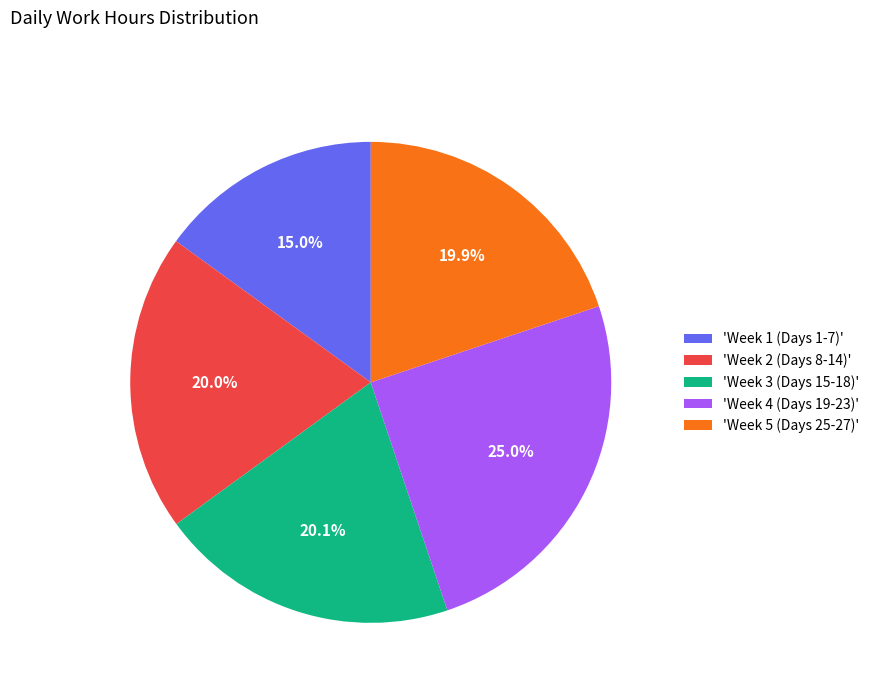

Does 'Week 3 (Days 15-18)' account for over 50% of the chart?

No